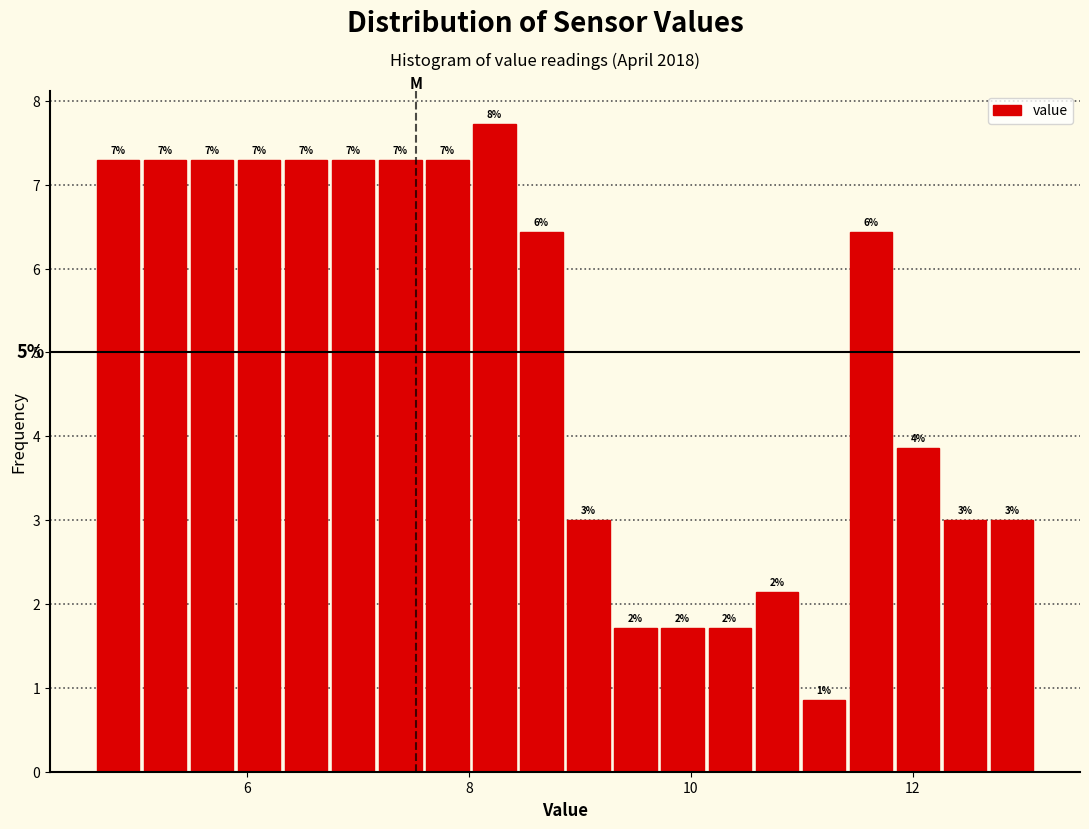

Around what value on the x-axis is the tallest bar? Give the approximate position of its centre, as read against the axis.

8.2